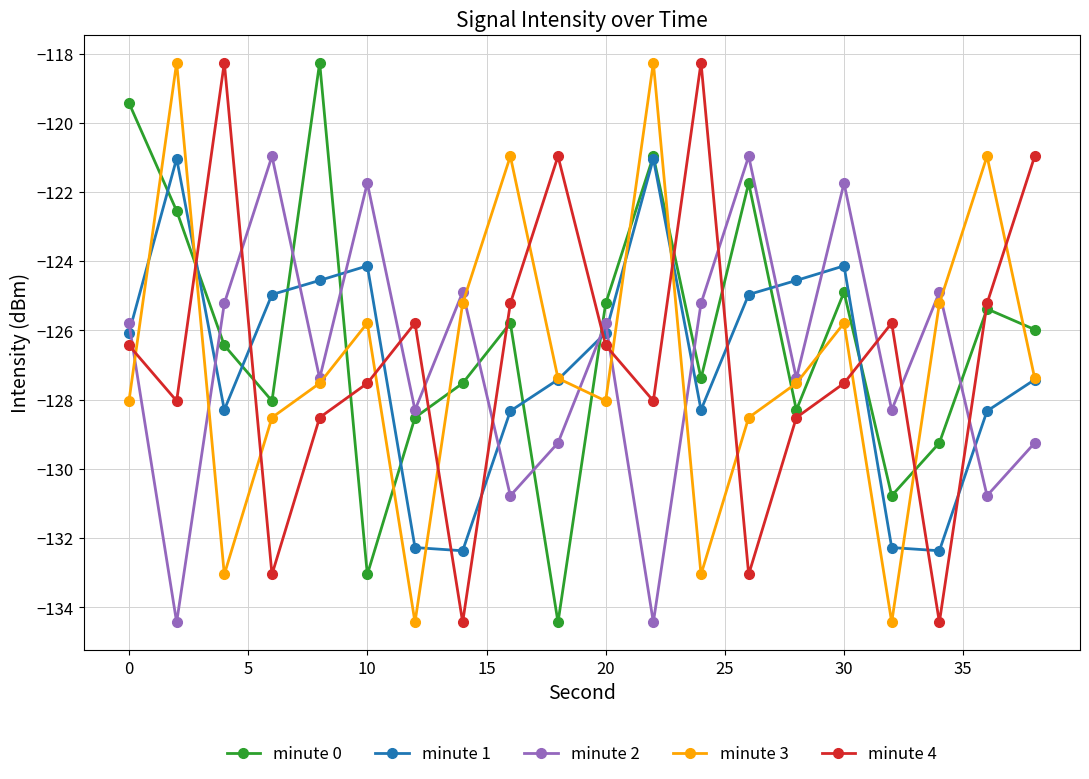

What is the highest value of the minute 0 series?

-118.3